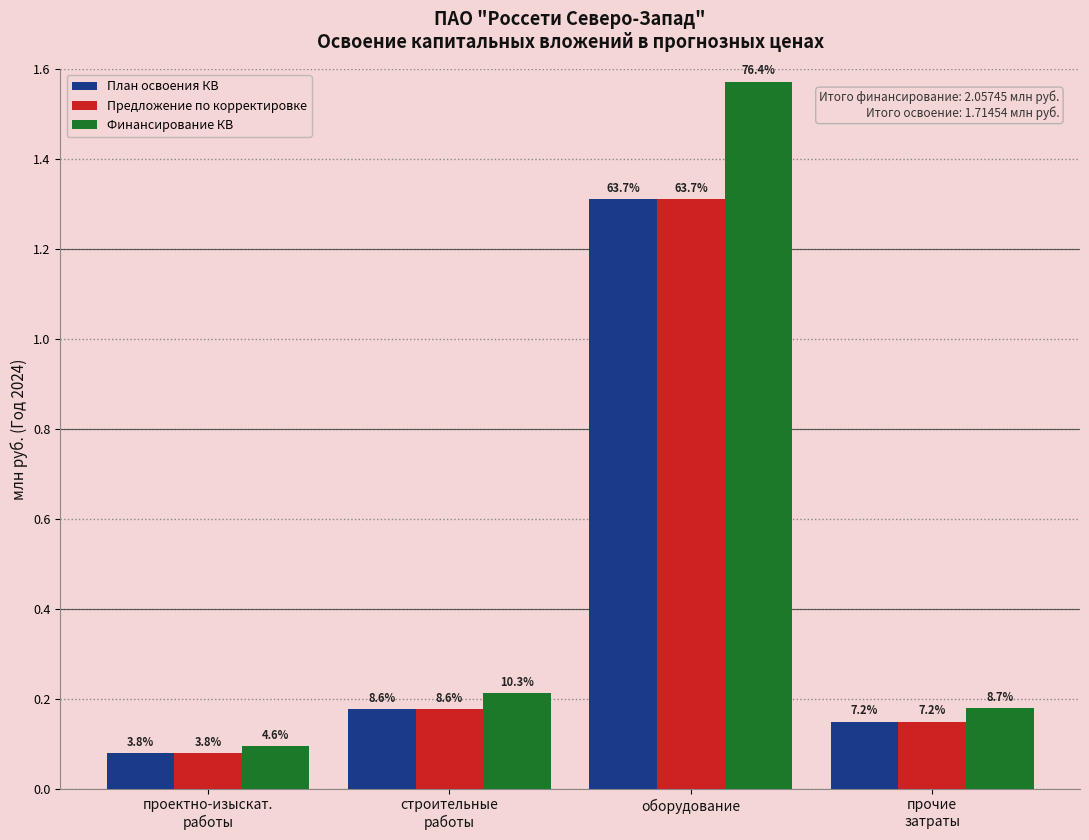

List the labels in order of План освоения КВ value, largest first.

оборудование, строительные
работы, прочие
затраты, проектно-изыскат.
работы